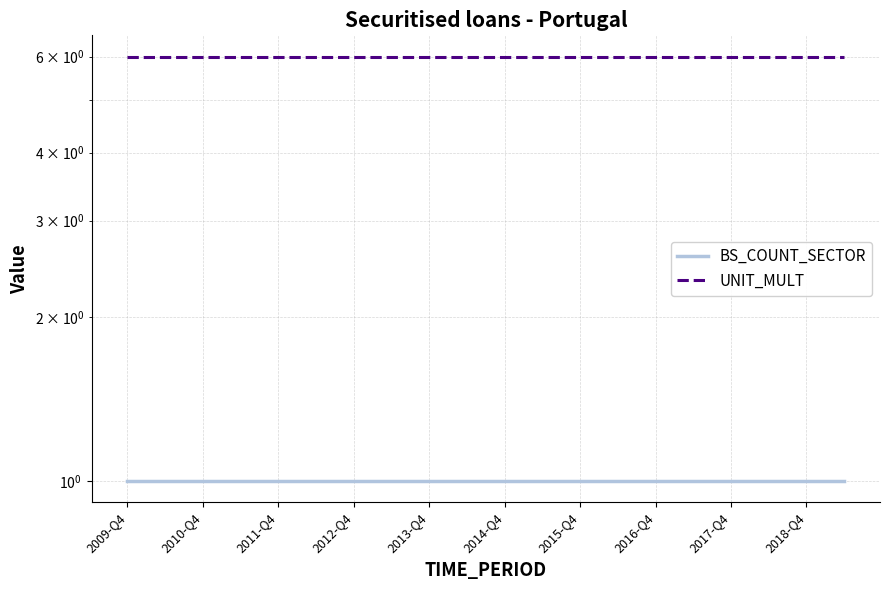

Rank the categories by UNIT_MULT value from highest to lowest.

2009-Q4, 2010-Q4, 2011-Q4, 2012-Q4, 2013-Q4, 2014-Q4, 2015-Q4, 2016-Q4, 2017-Q4, 2018-Q4, 10, 11, 12, 13, 14, 15, 16, 17, 18, 19